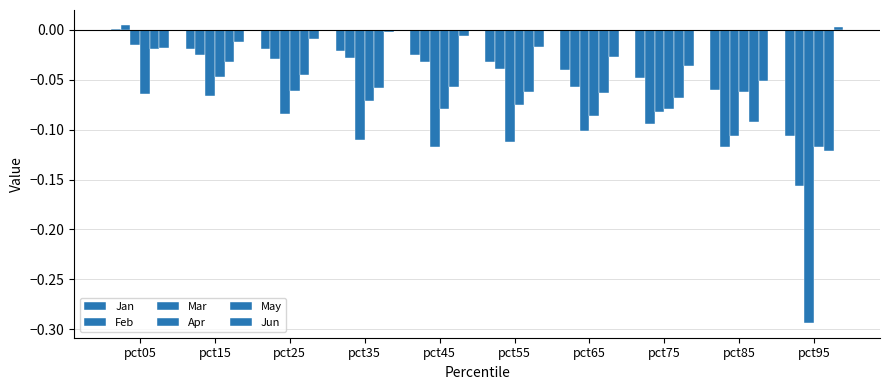

Count the number of categories in the chart.

10